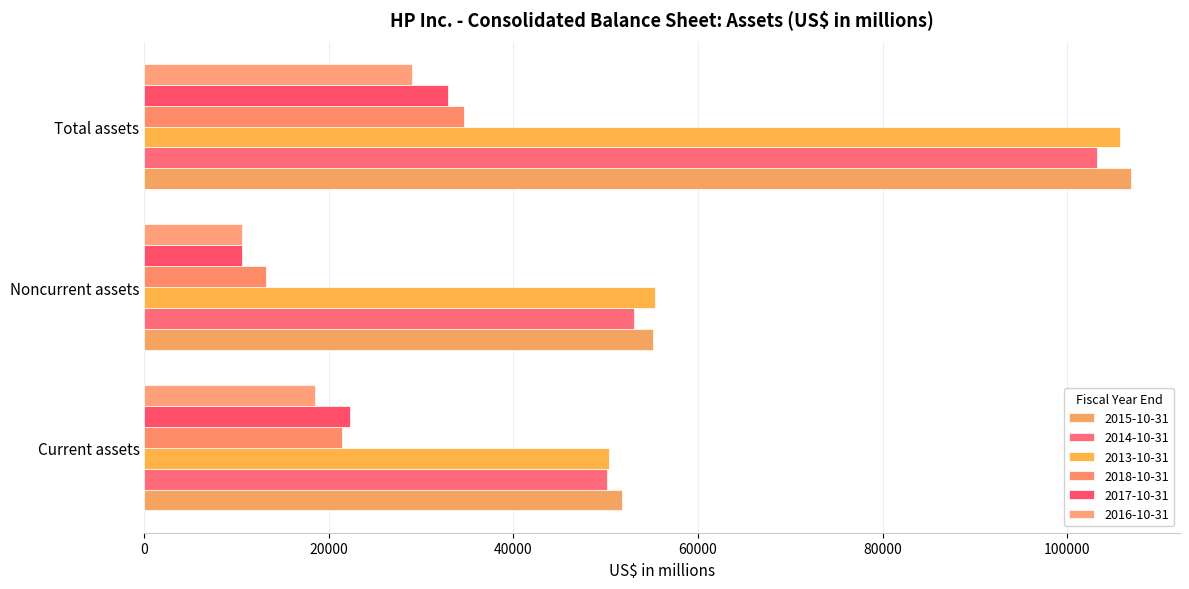

At which label does 2018-10-31 reach its peak?

Total assets